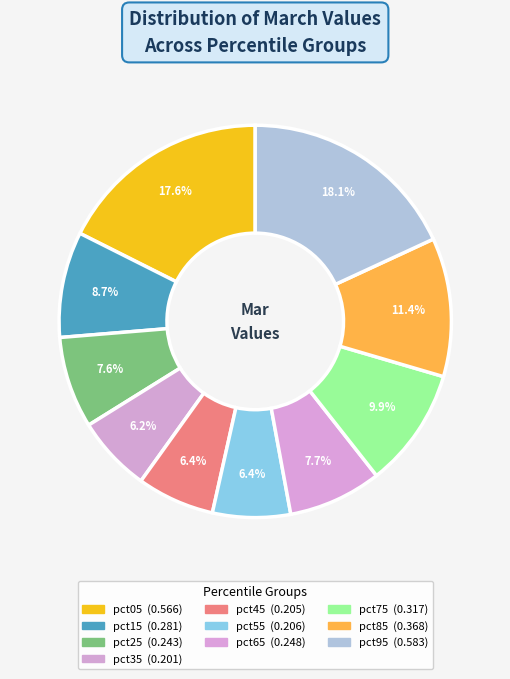

Rank the categories by value from highest to lowest.

pct95, pct05, pct85, pct75, pct15, pct65, pct25, pct55, pct45, pct35